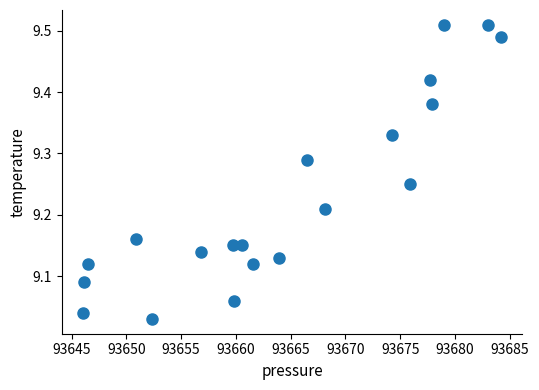

What is the range of X values (max minus min)?

38.2